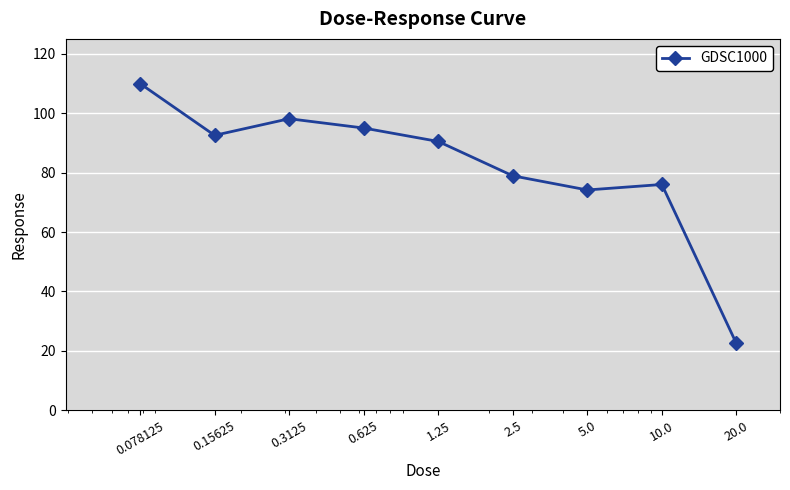

True or false: there are more than 0 points higher than both neighbors.

True